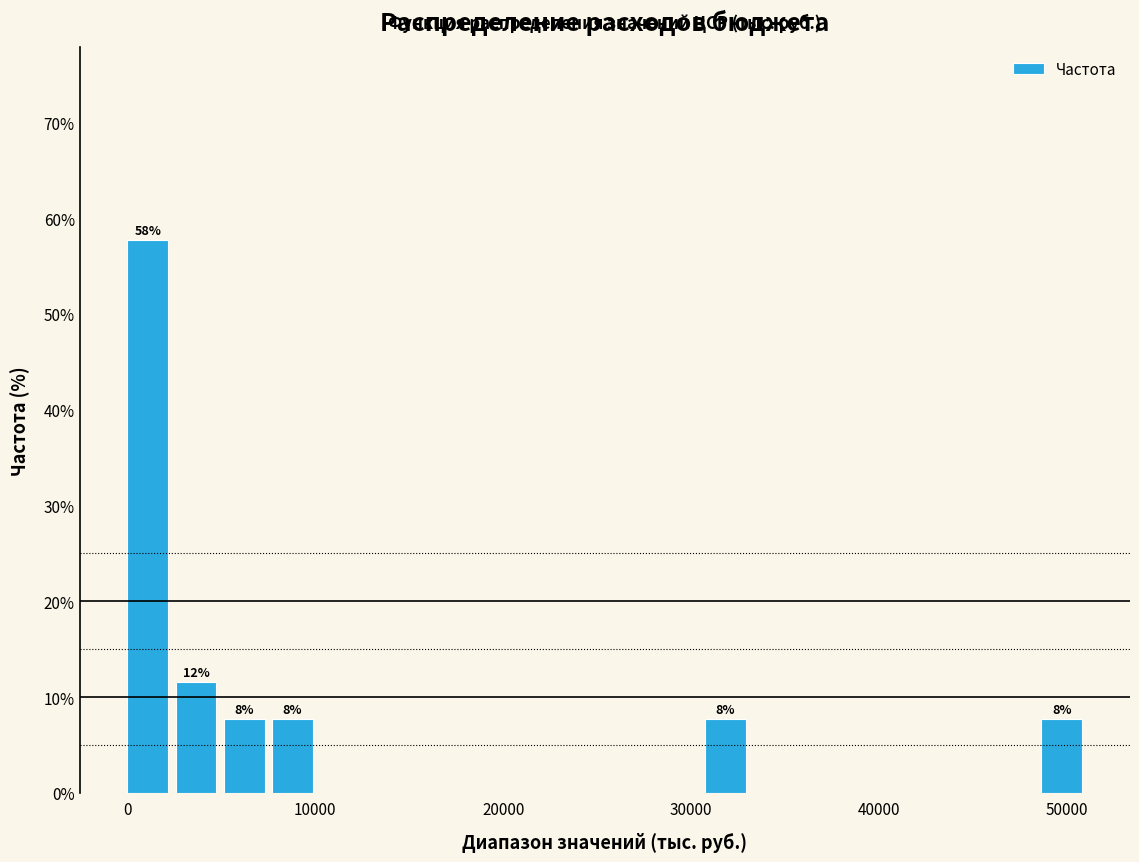

Read against the x-axis, roughly where is the centre of the tallest bar?

1000